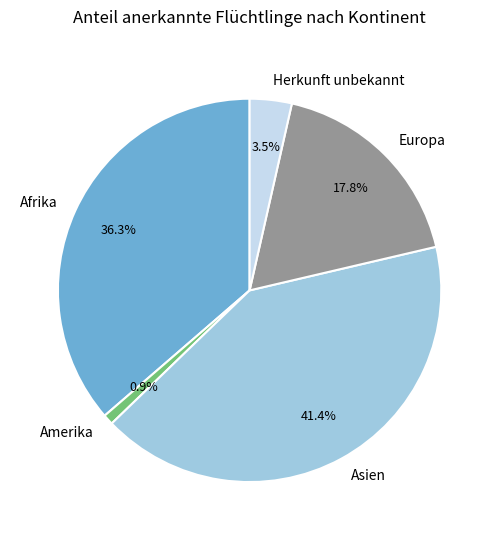

Is it true that Europa is 32% of the pie?

False